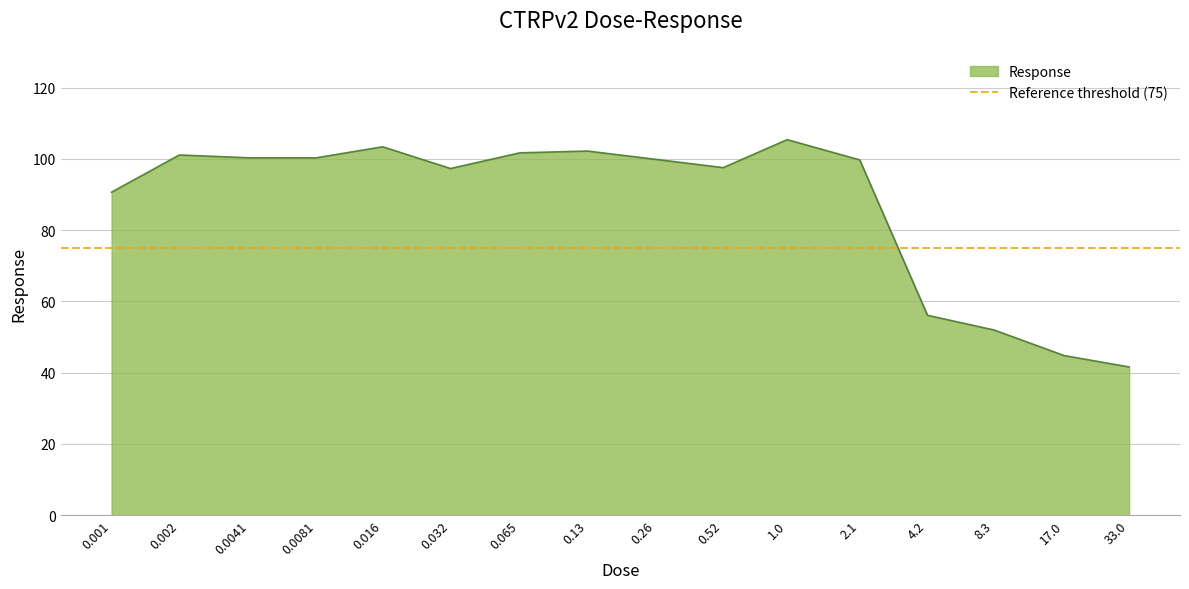

What position from the right is 0.065?

10